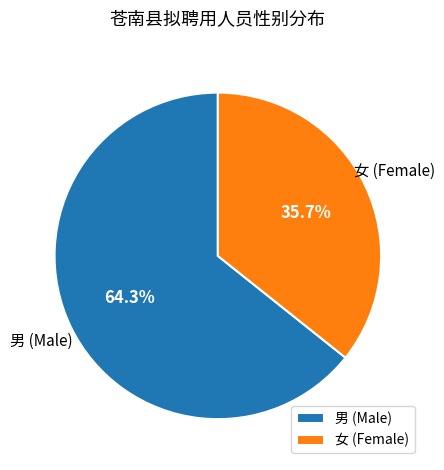

What percentage is NOT represented by 女 (Female)?

64.3%